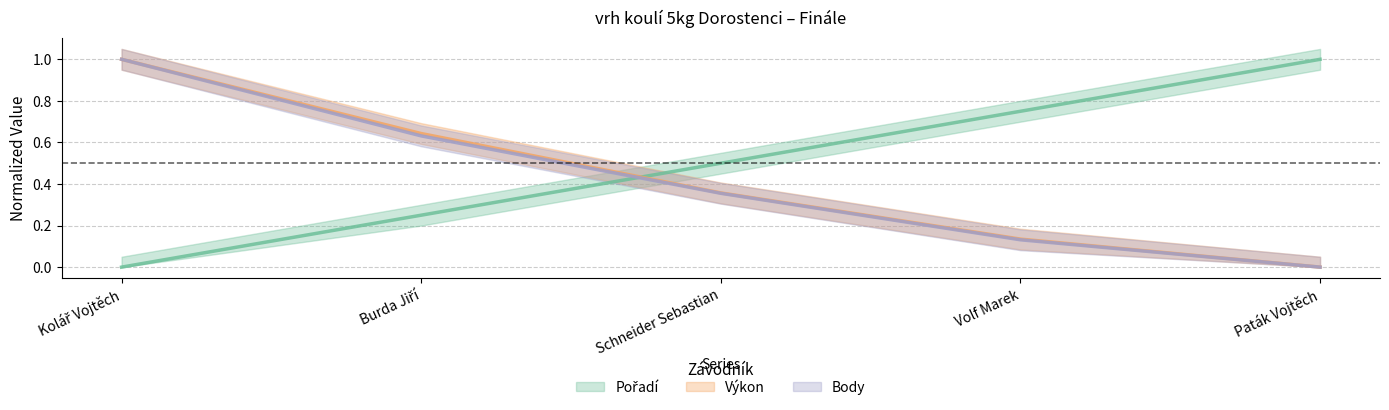

What value does the Výkon series have at Kolář Vojtěch?

1.0